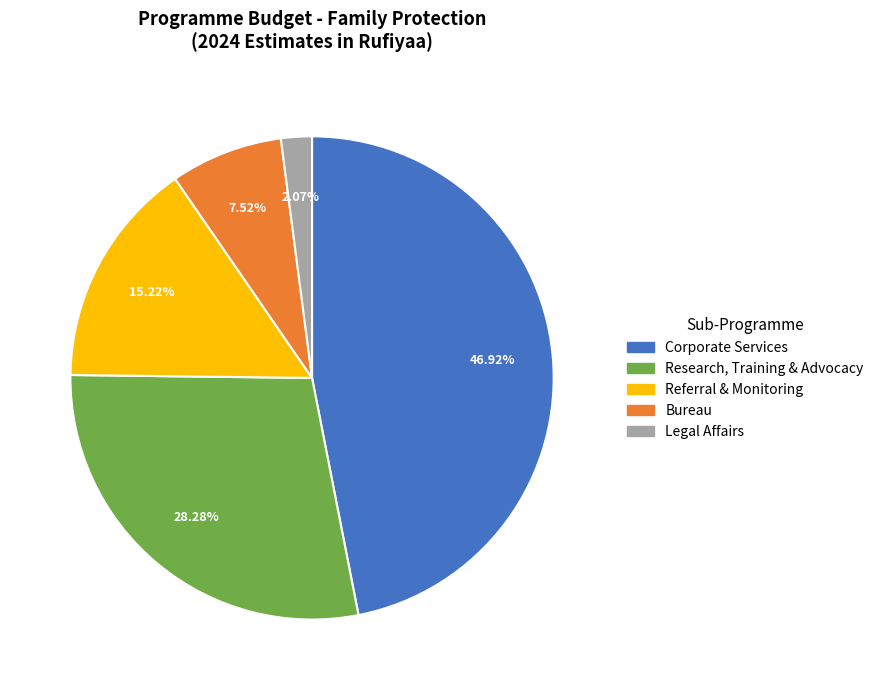

Count the number of slices in the pie.

5